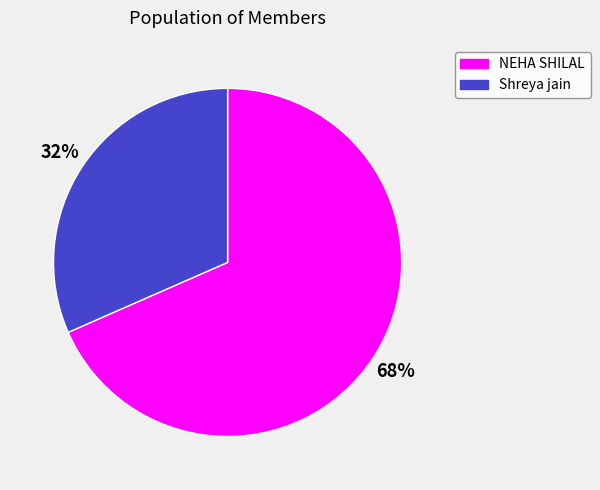

Is the sum of Shreya jain and NEHA SHILAL greater than half?

Yes